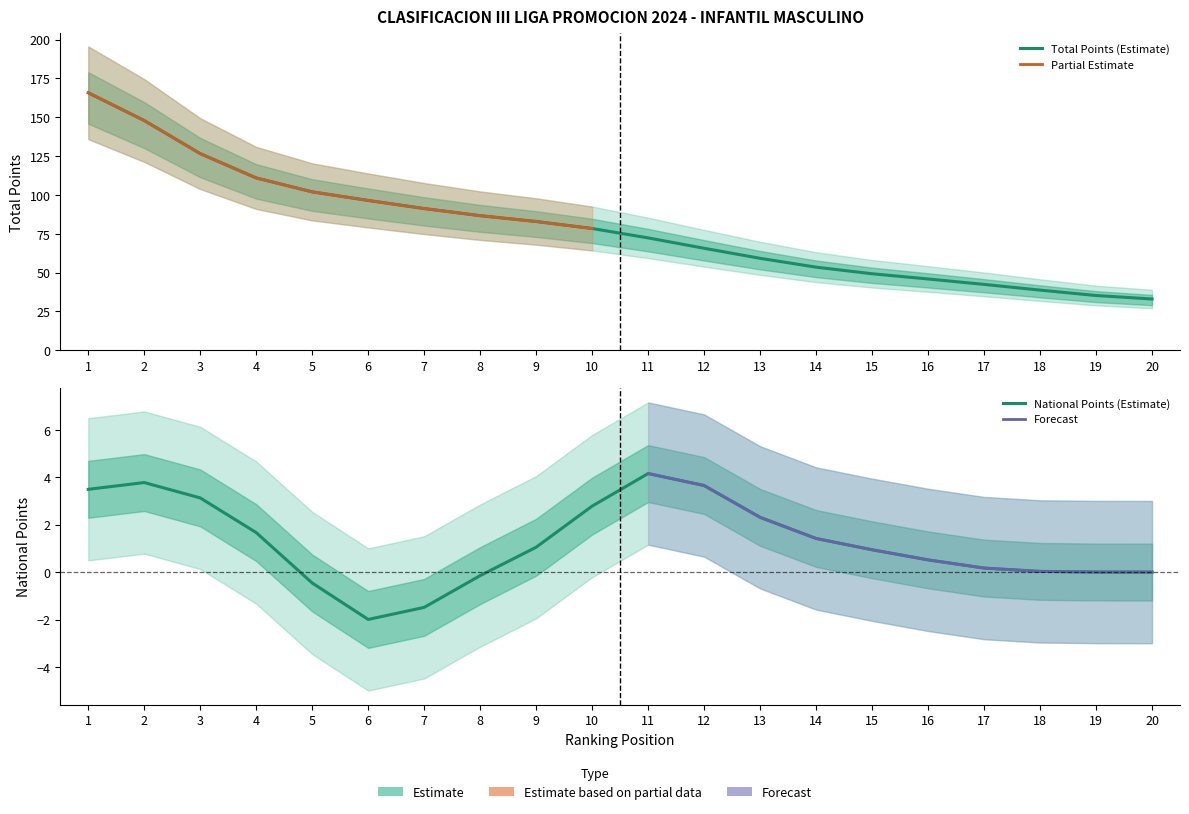

What is the sum of the values at 6 and 4?

207.4